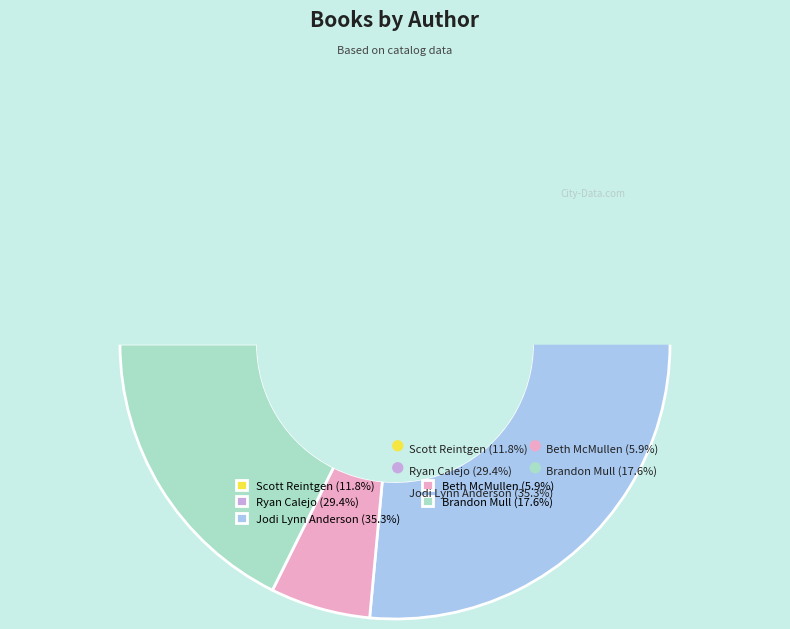

Combined, do Beth McMullen and Jodi Lynn Anderson account for over 50%?

No